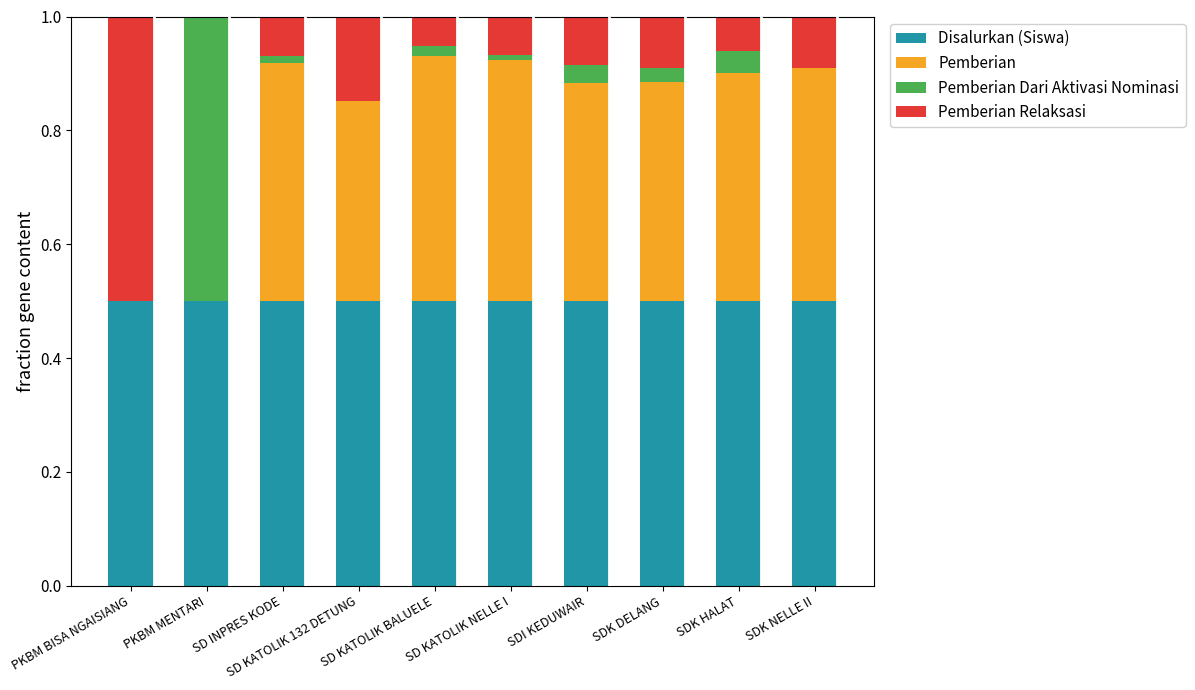

What is the sum of all Disalurkan (Siswa) values?

5.0